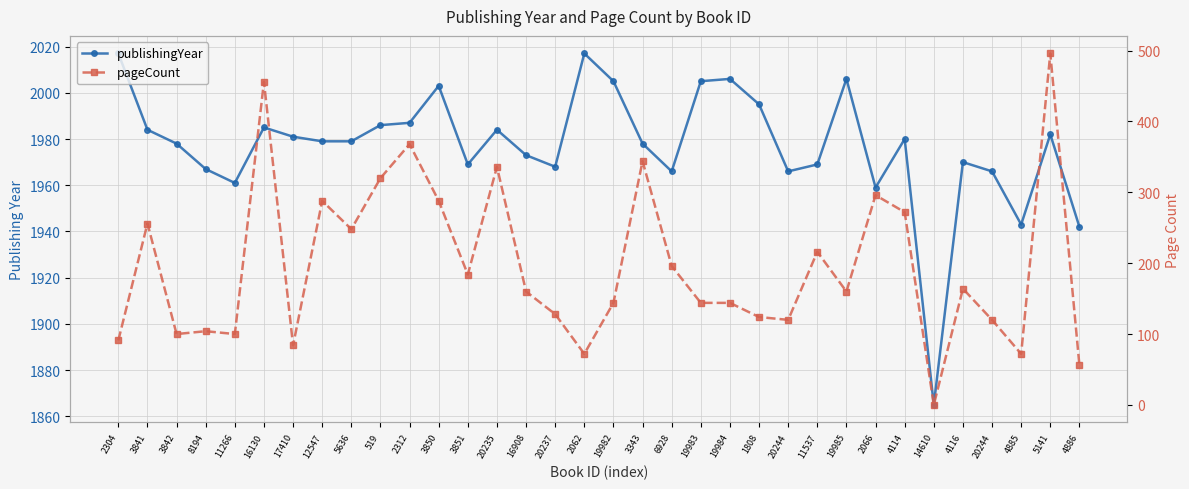

Which category has the lowest value across all series?

14610